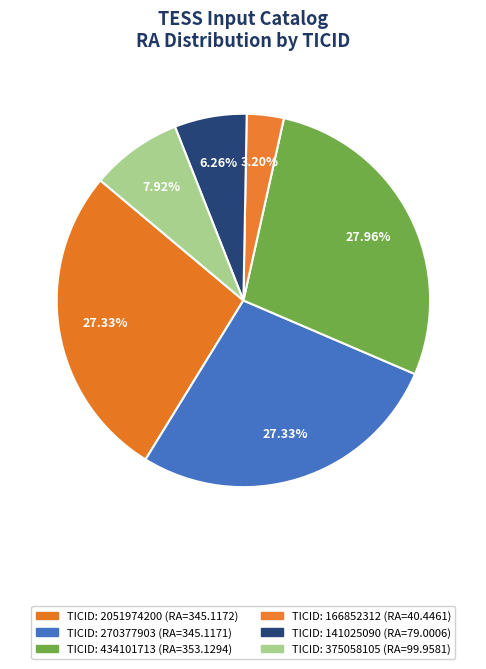

Is there any slice that represents more than half of the pie?

No